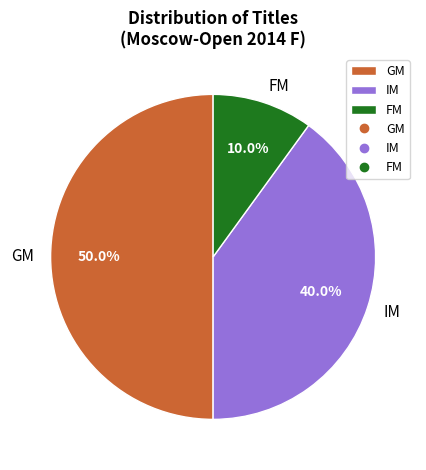

What is the smallest slice in the pie chart?

FM